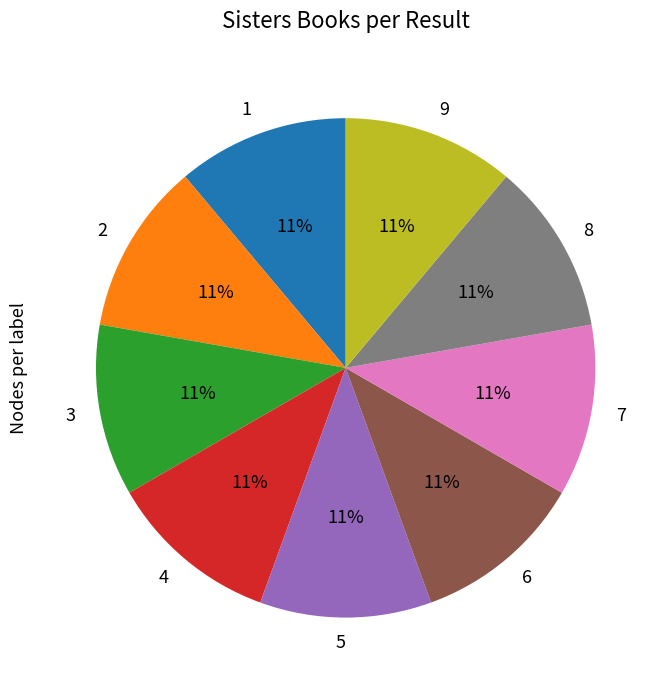

Combined, do 8 and 6 account for over 50%?

No